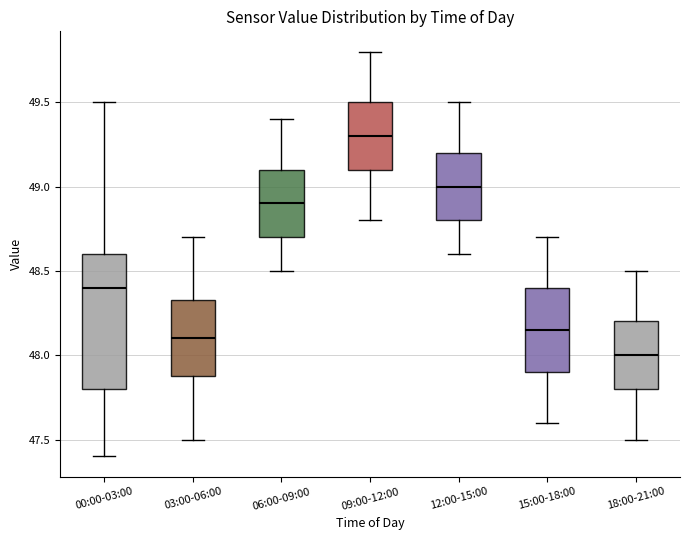

Which box has the lowest median line?

18:00-21:00